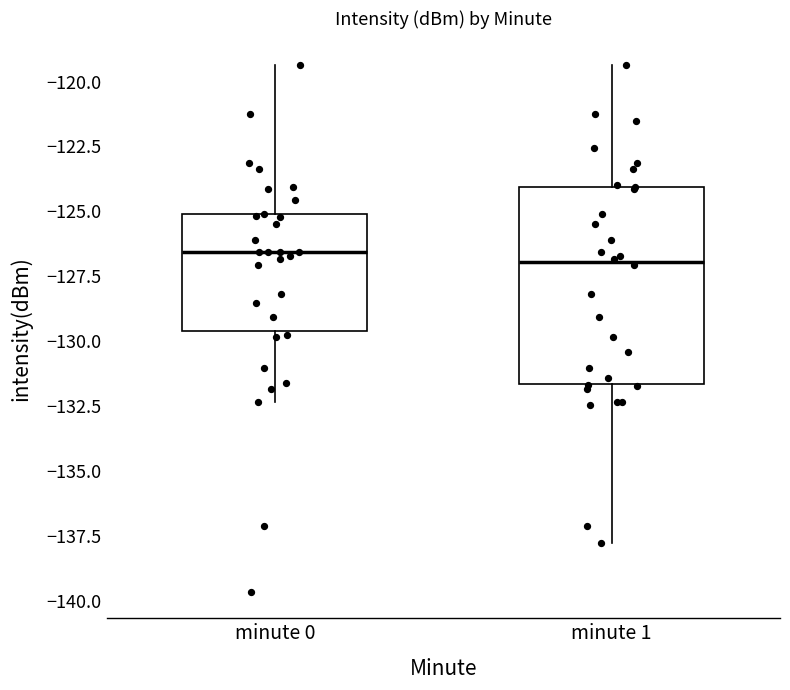

Where is the upper edge of the box for minute 1 on the y-axis? The values are not printed on the chart, so give them approximately, as read against the axis.

-124.0